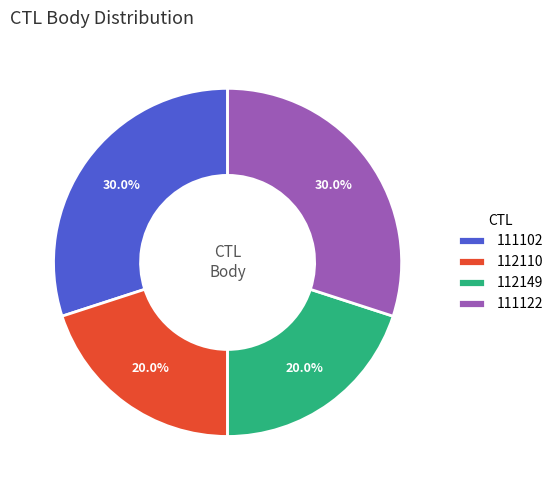

What percentage is NOT represented by 112110?

80.0%